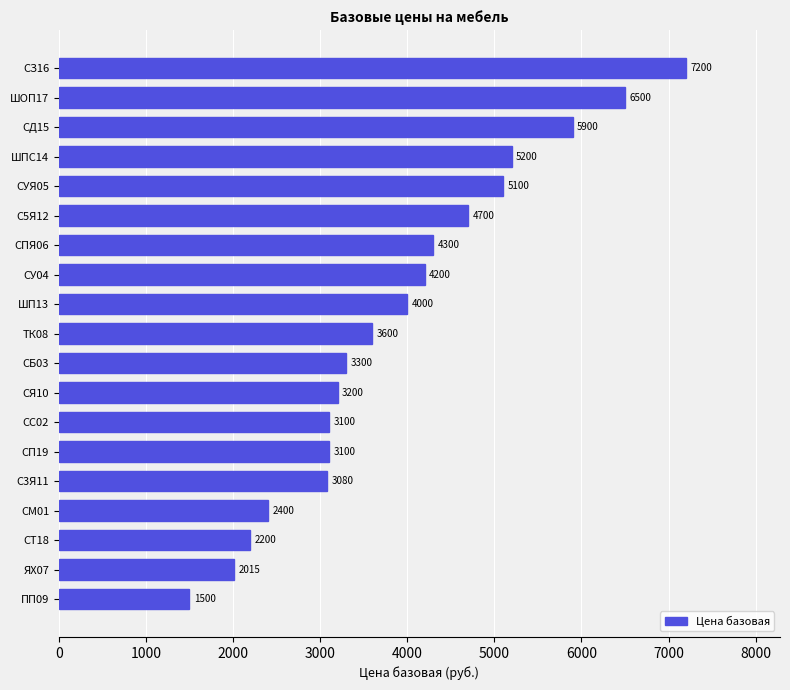

Reading bottom to top, transcribe all the data shown in this chart.

1500	2015	2200	2400	3080	3100	3100	3200	3300	3600	4000	4200	4300	4700	5100	5200	5900	6500	7200